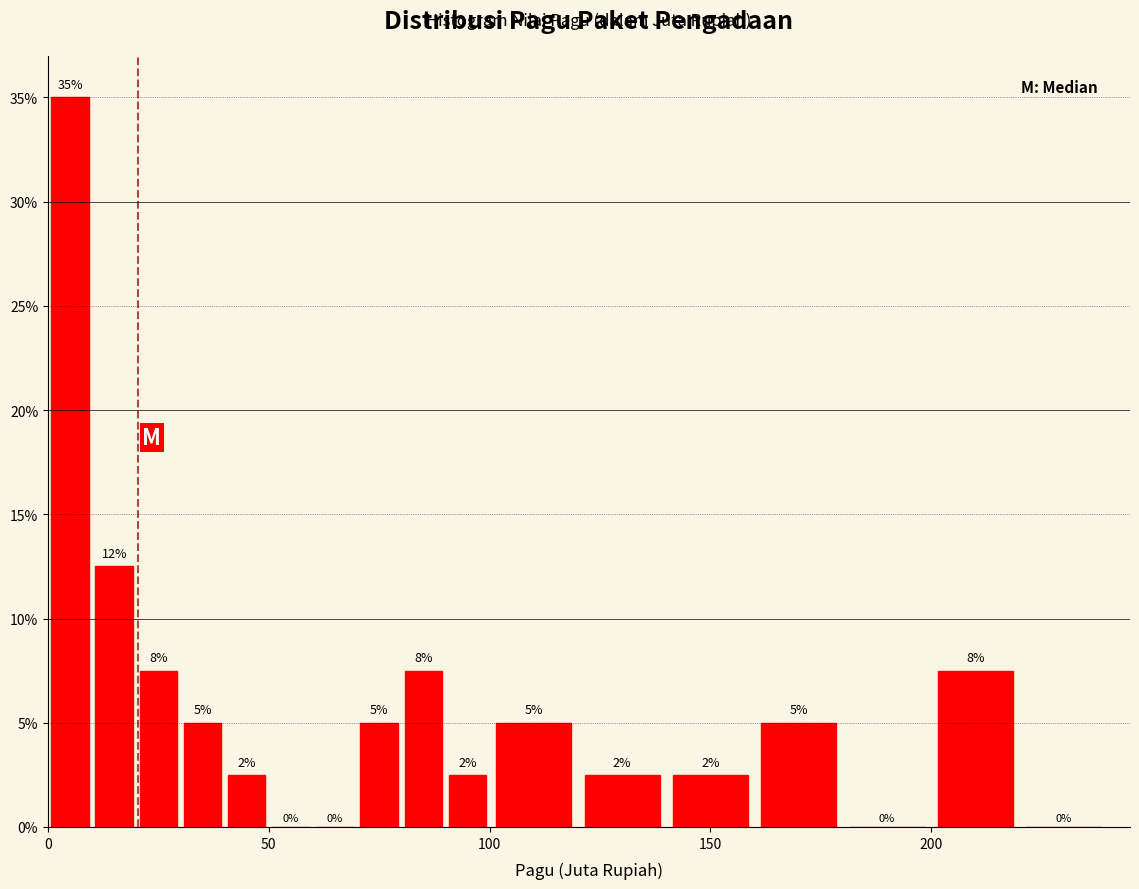

Around what value on the x-axis is the tallest bar? Give the approximate position of its centre, as read against the axis.

5